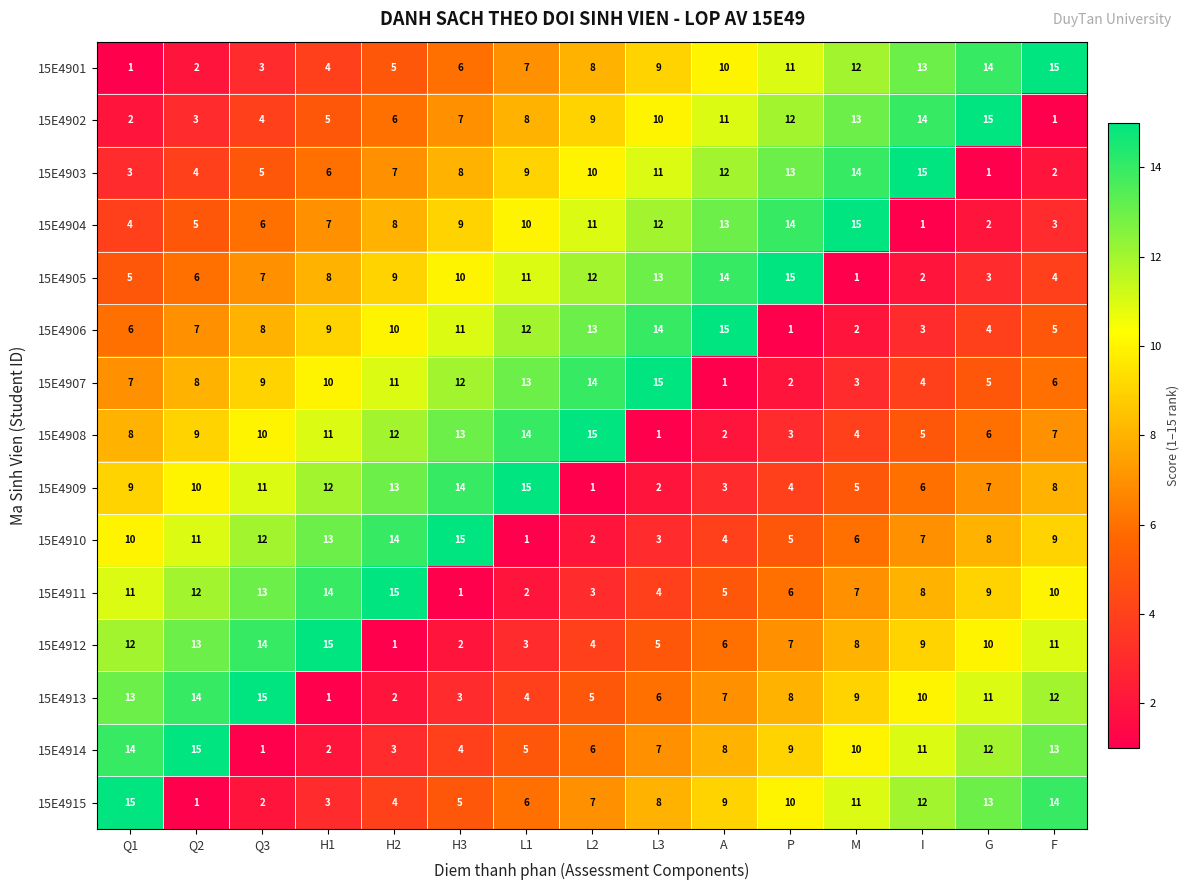

True or false: 15E4907 has a value of 4 at Q3.

False